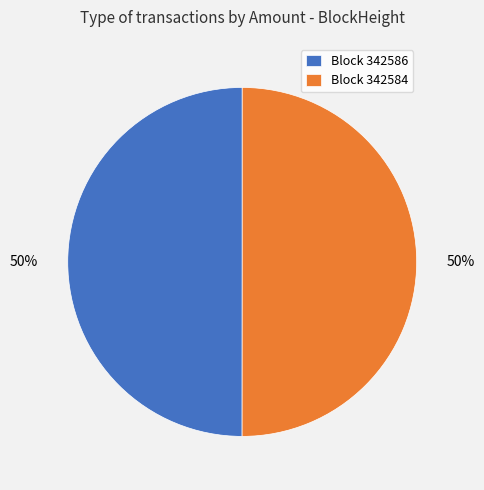

To the nearest percent, what portion does Block 342584 represent?

50%